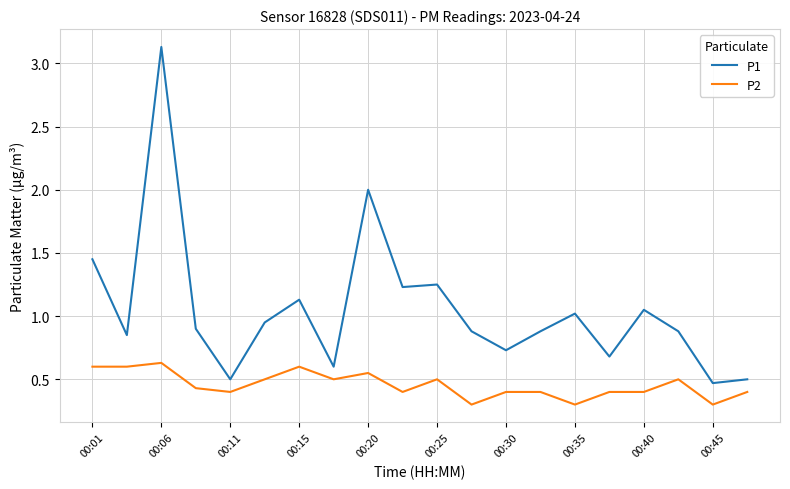

What is the difference between the second highest and second lowest values in the P1 series?

1.5